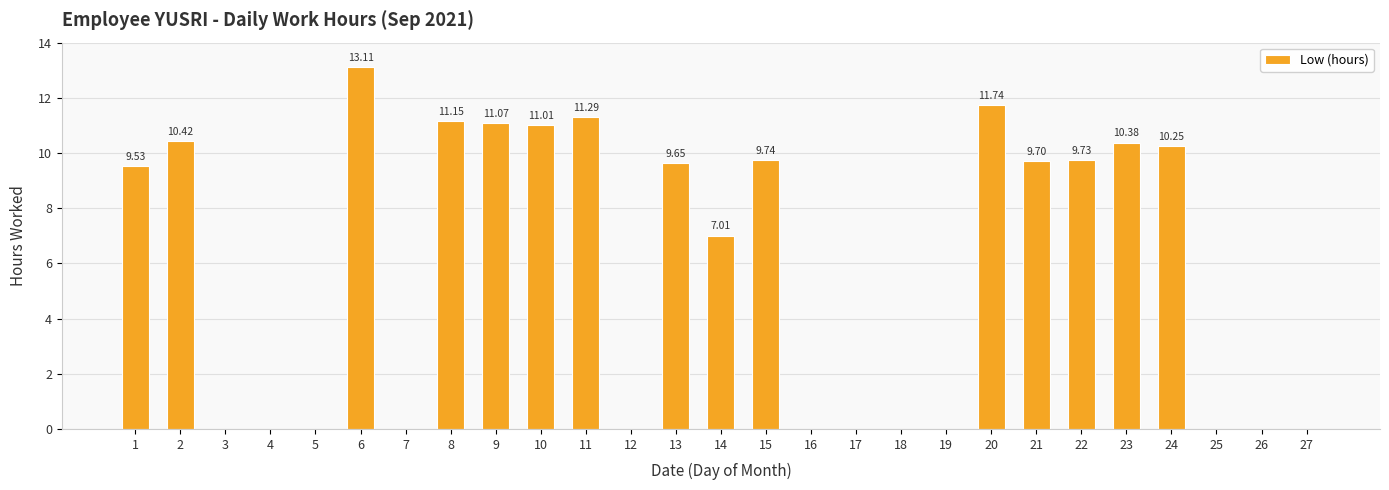

What is the ratio of the value at 23 to the value at 9?

0.9